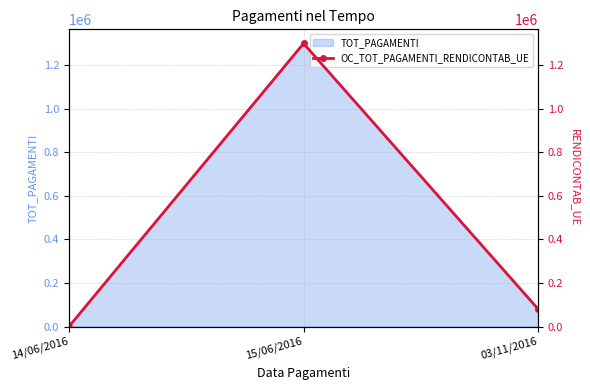

What is the ratio of the value at 03/11/2016 to the value at 15/06/2016?

0.1